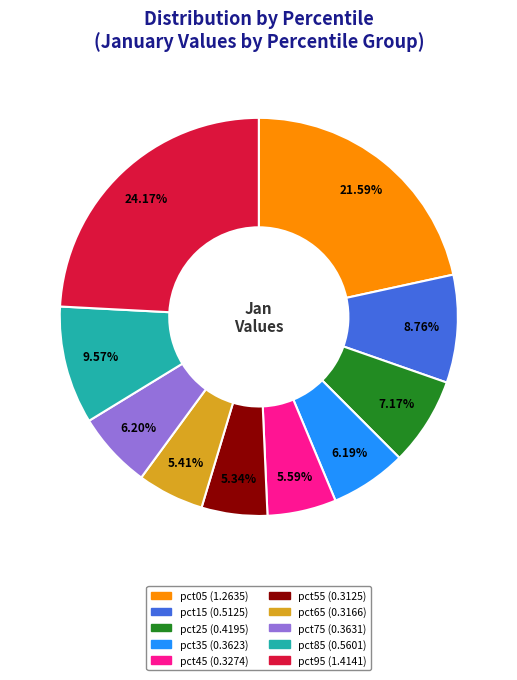

To the nearest percent, what is the combined percentage of pct95 and pct65?

30%